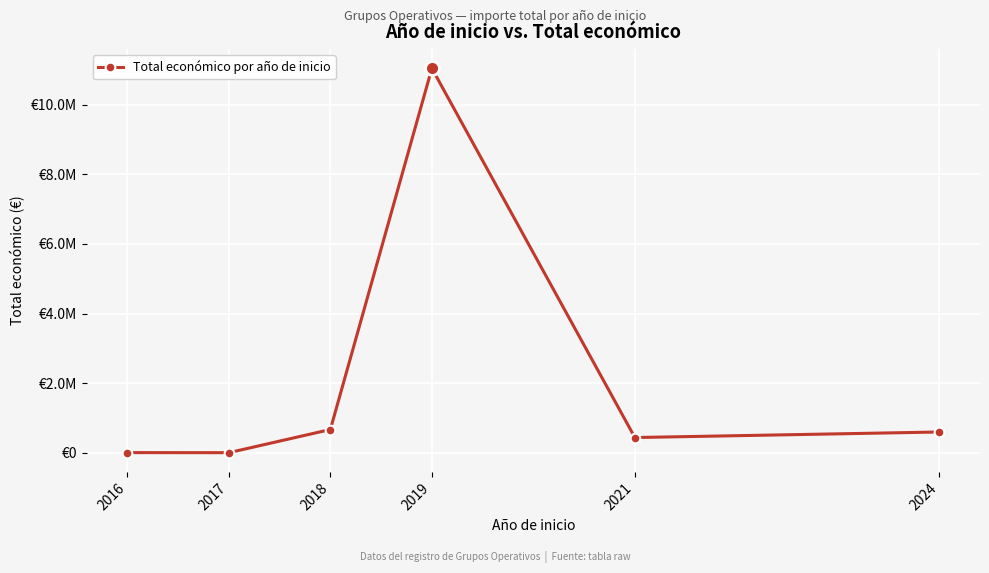

Which has a higher value, 2016 or 2021?

2021